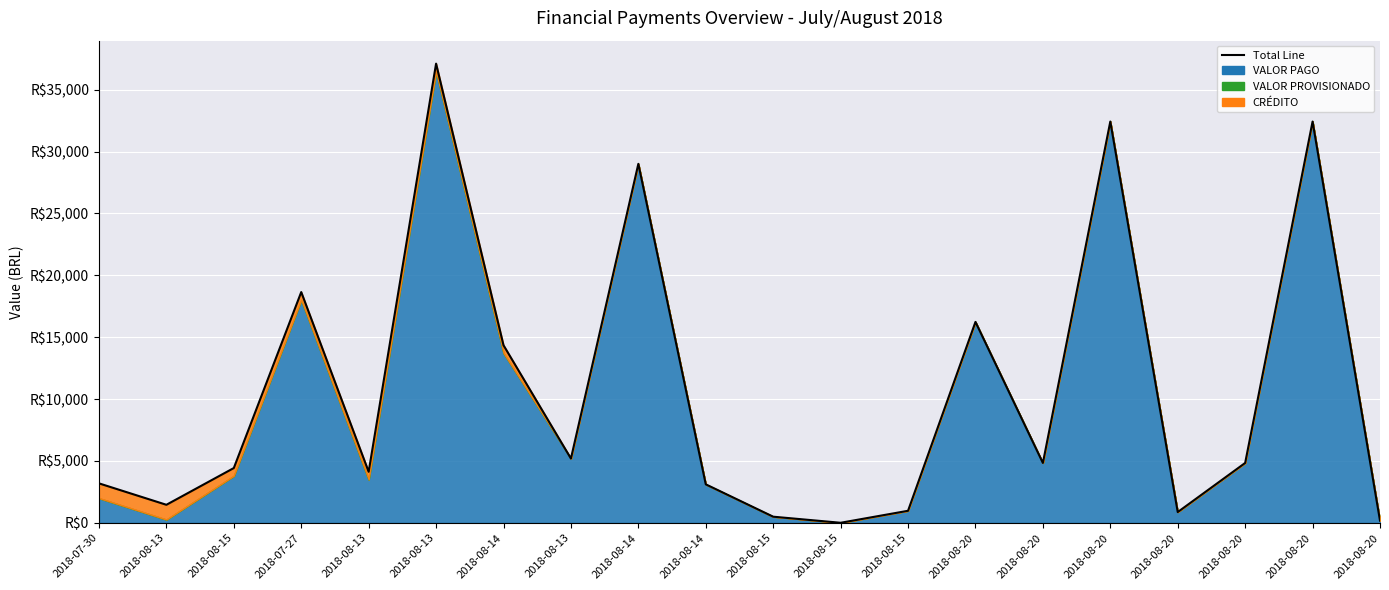

Where is the first local minimum?

2018-08-13